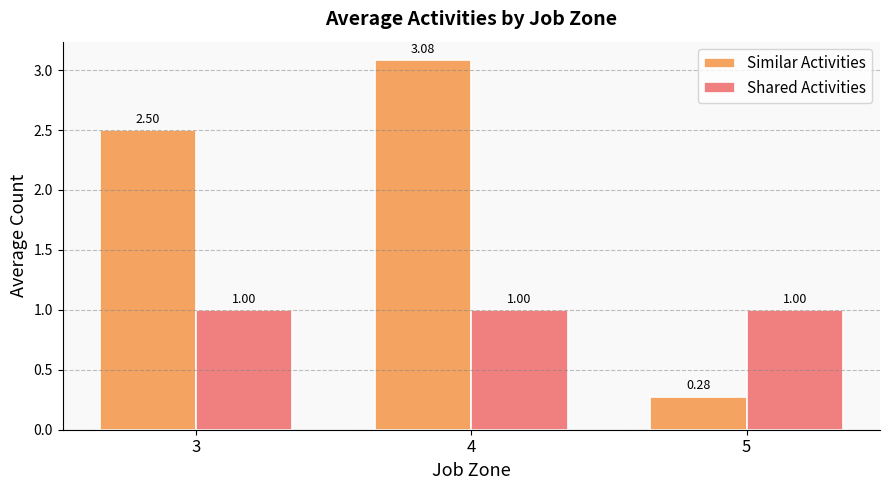

List the series in order of their overall mean, lowest first.

Shared Activities, Similar Activities